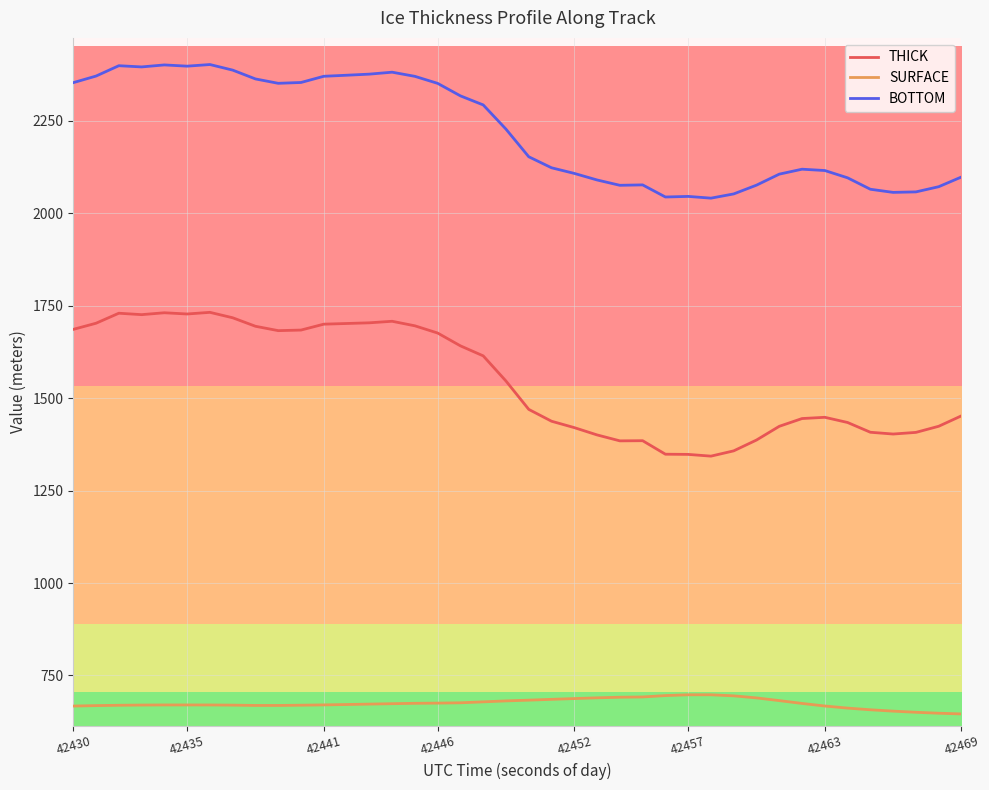

Which series has the largest total across all categories?

BOTTOM